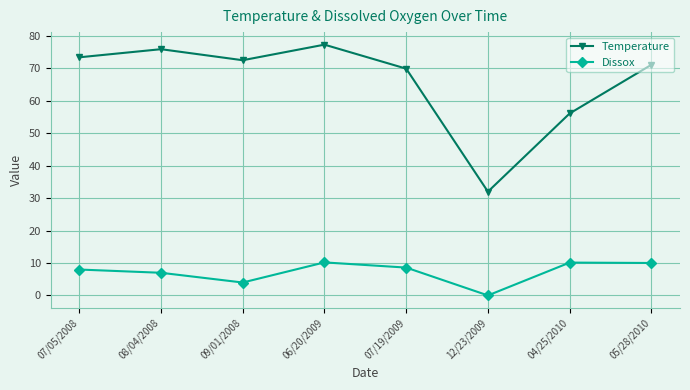

Which label corresponds to the largest value in the chart?

06/20/2009